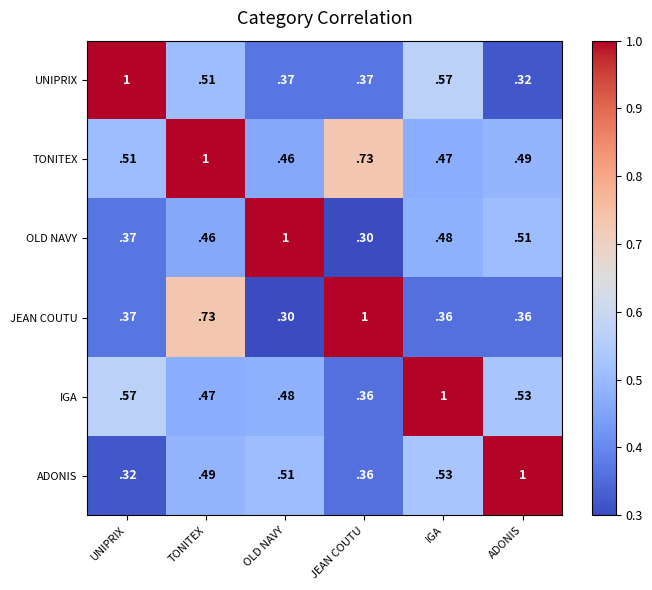

At which label does ADONIS reach its minimum?

UNIPRIX